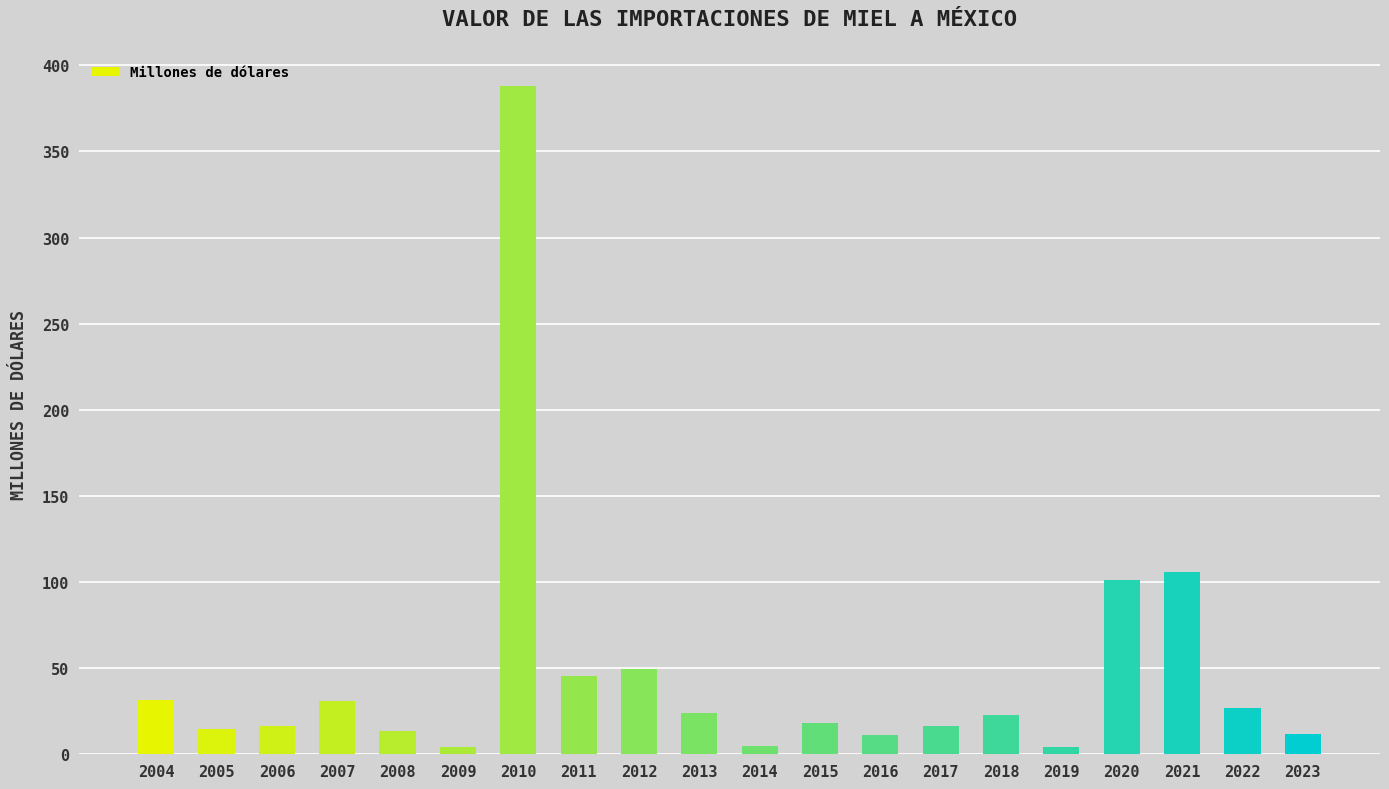

True or false: the data shows 16.3 at 2006.

True